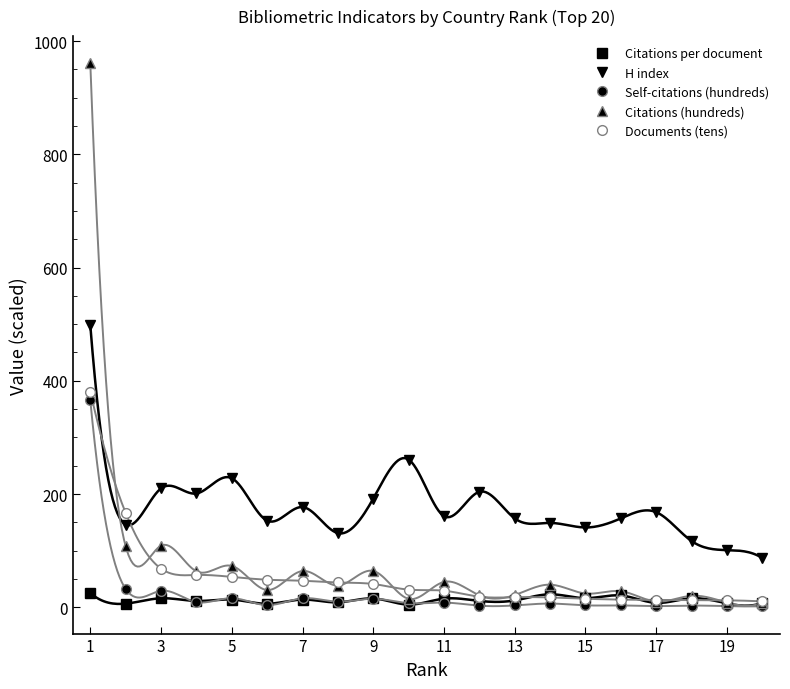

How many times do Citations per document and Self-citations (hundreds) cross each other?

7